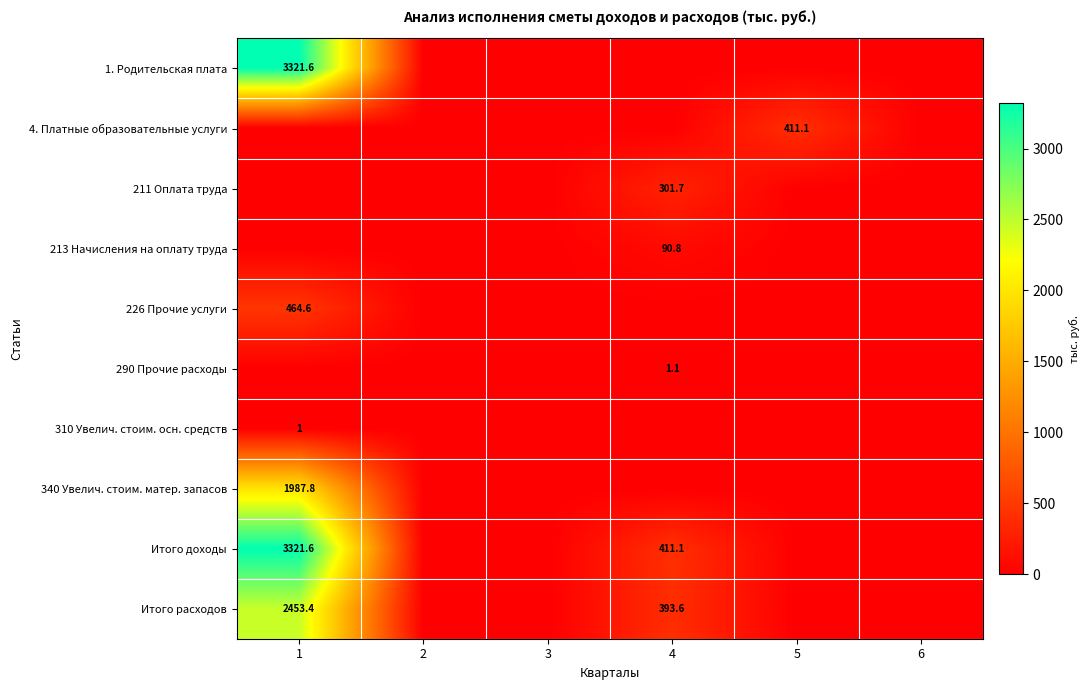

True or false: 226 Прочие услуги has a value of 764.9 at 1.

False